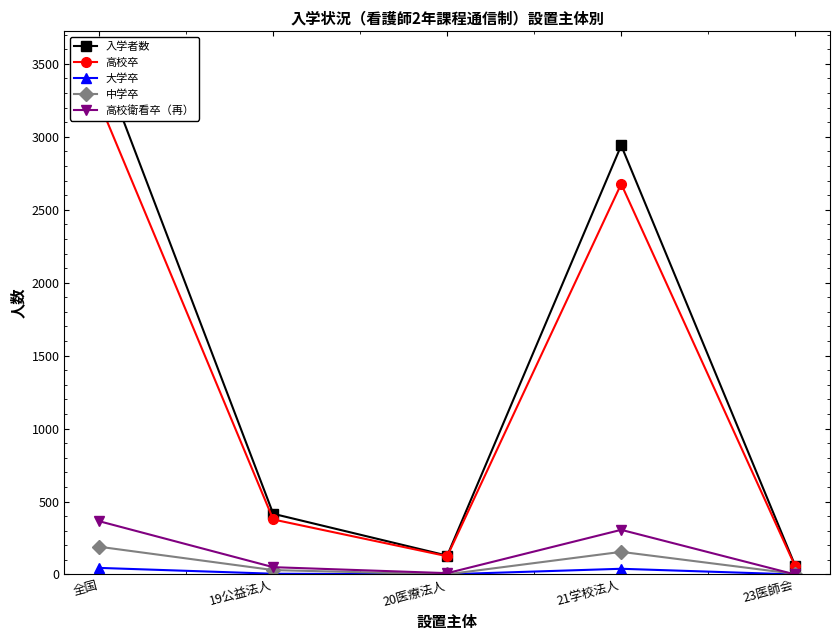

True or false: 高校卒 and 大学卒 intersect in this chart.

False